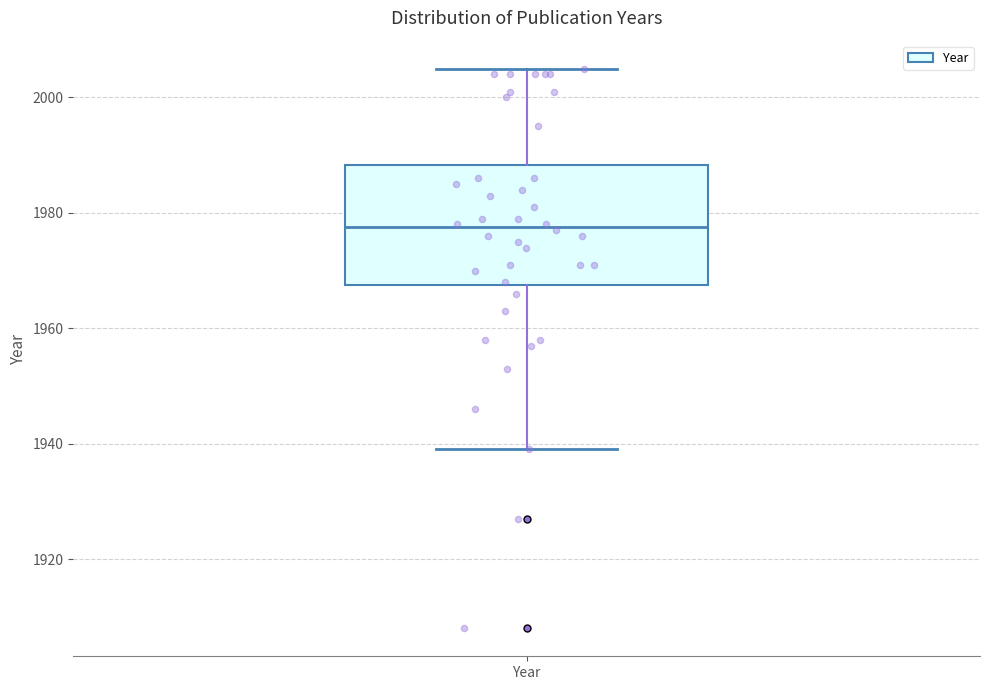

Read this box plot against the y-axis: the position of the median line, the range covered by the box, and the ends of both whiskers. The values are not printed on the chart, so give them approximately, as read against the axis.

median 1978, box 1968 to 1988, whiskers 1940 to 2006